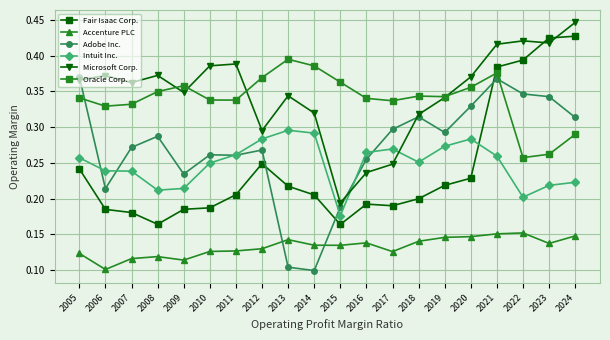

At which label is Intuit Inc. closest to 0?

2015